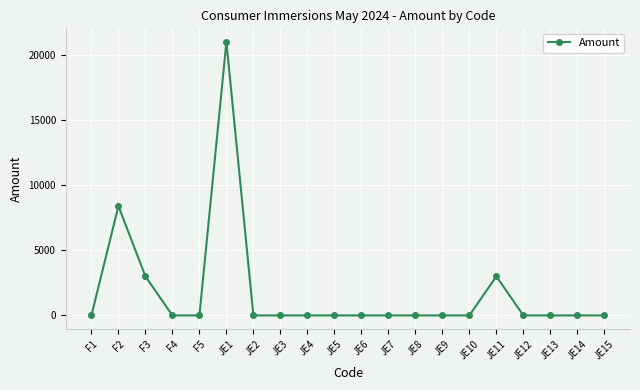

What position from the right is JE8?

8